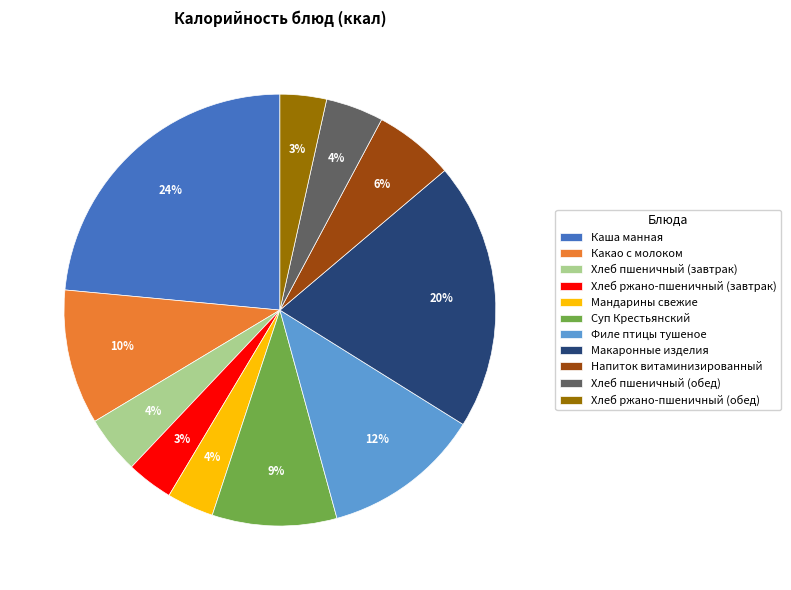

To the nearest percent, what is the combined percentage of Напиток витаминизированный and Филе птицы тушеное?

18%